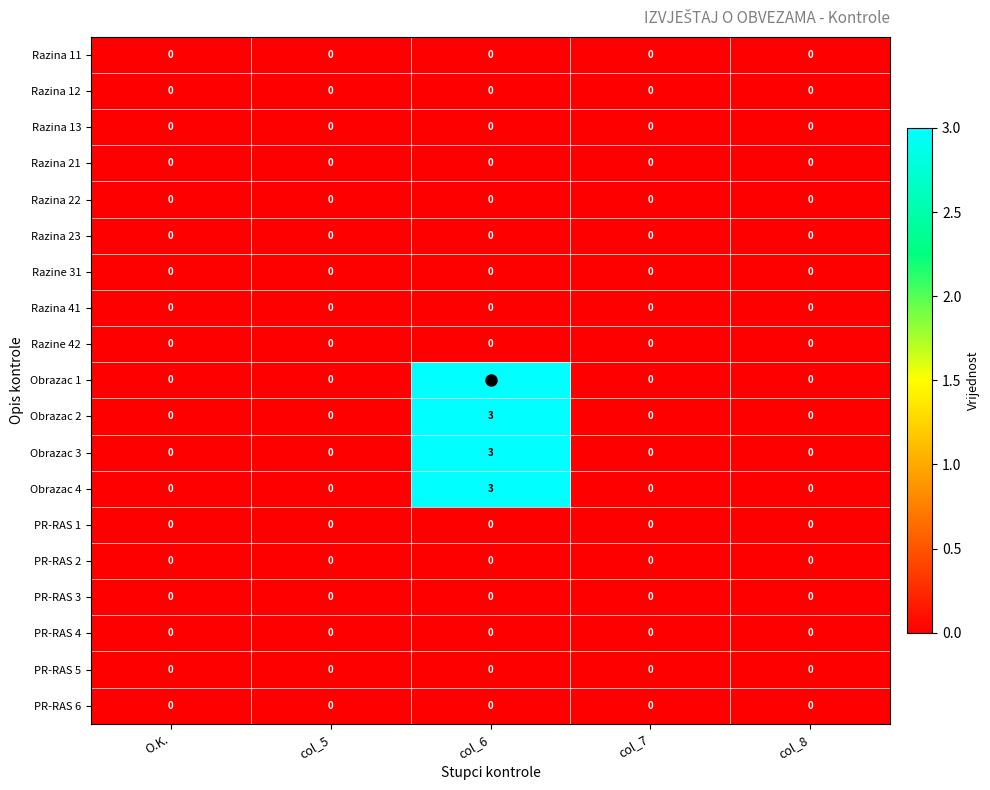

What is the maximum value shown in the chart?

3